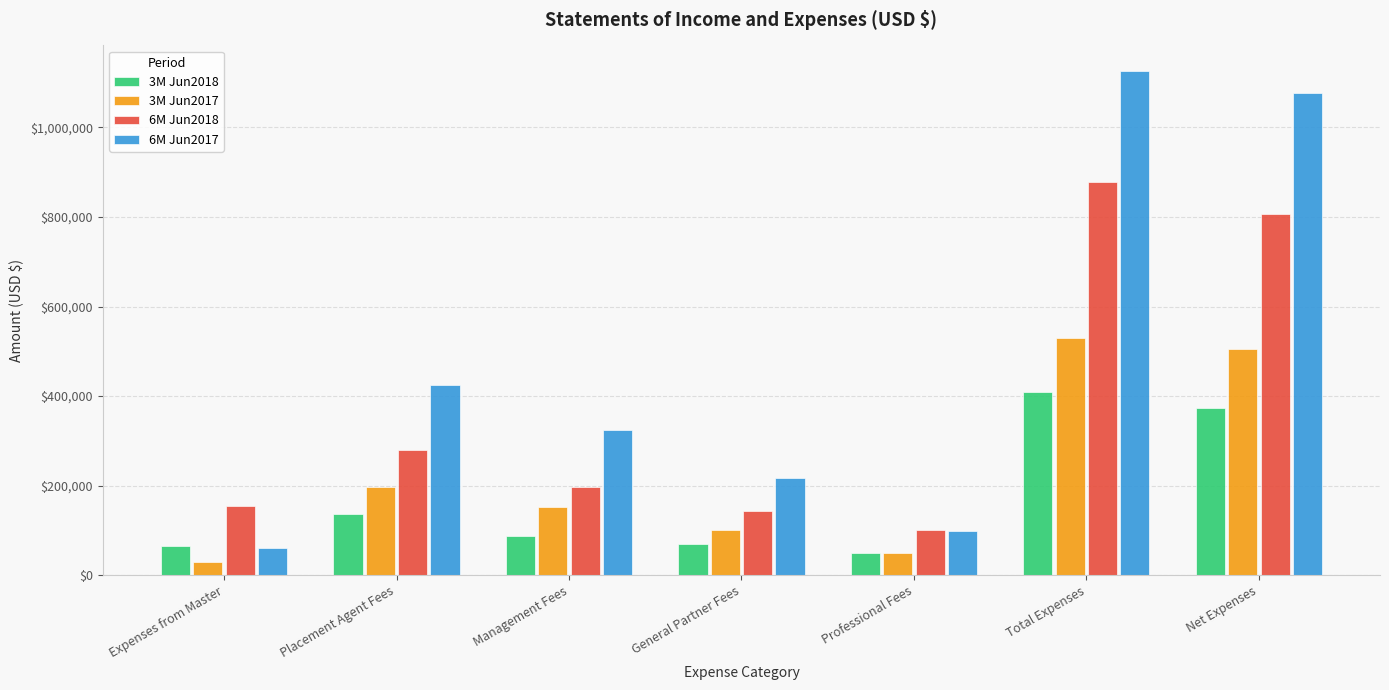

Which series changed the most between Placement Agent Fees and General Partner Fees?

6M Jun2017